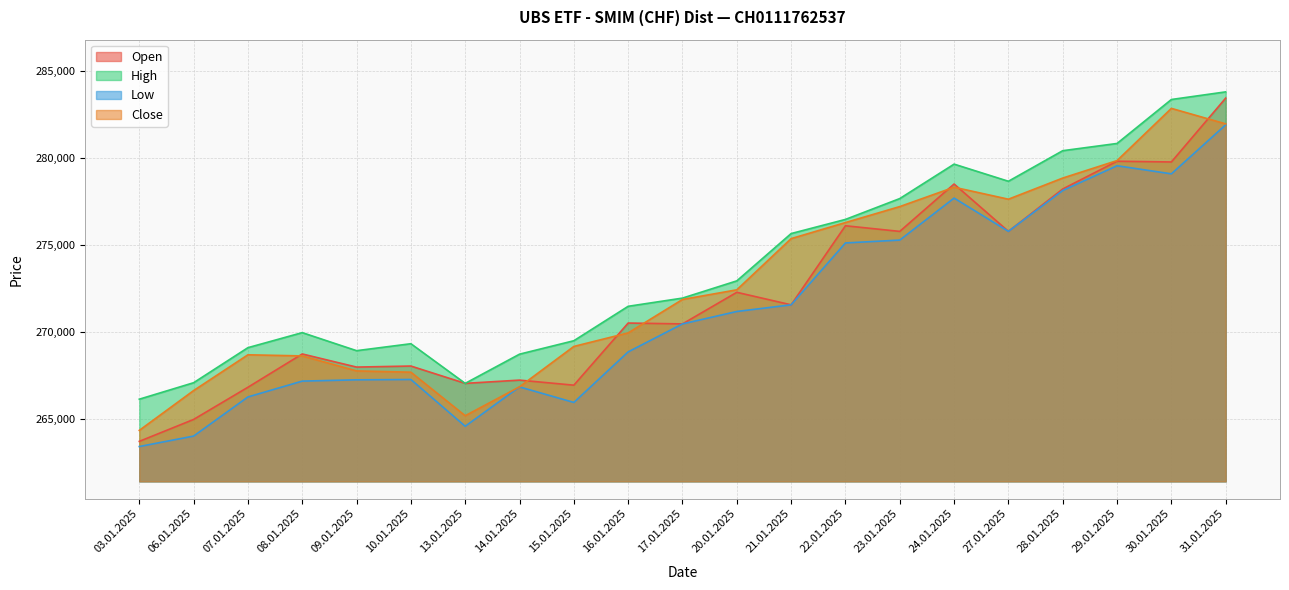

Which series has the largest total across all categories?

High